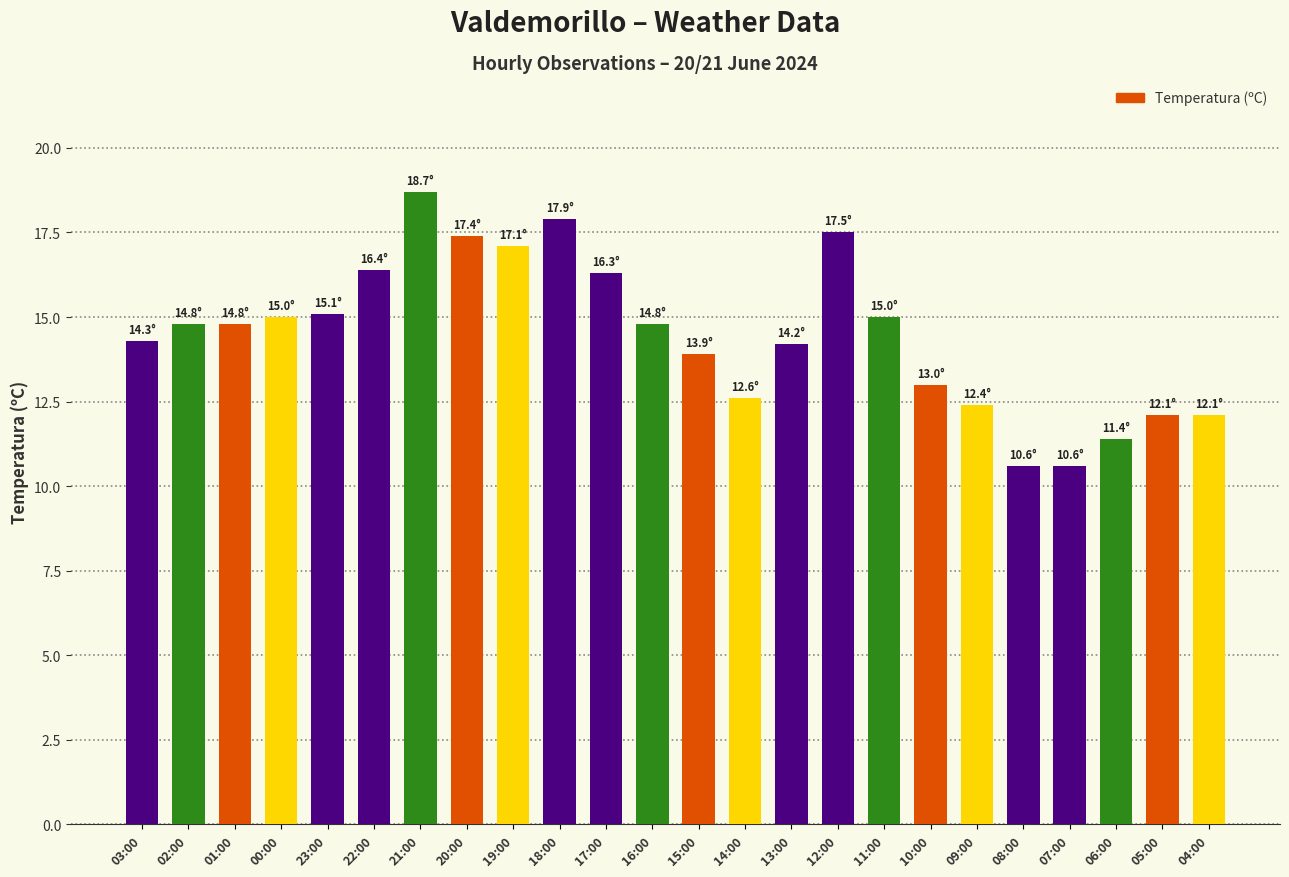

The value at 20:00 is 17.4. True or false?

True